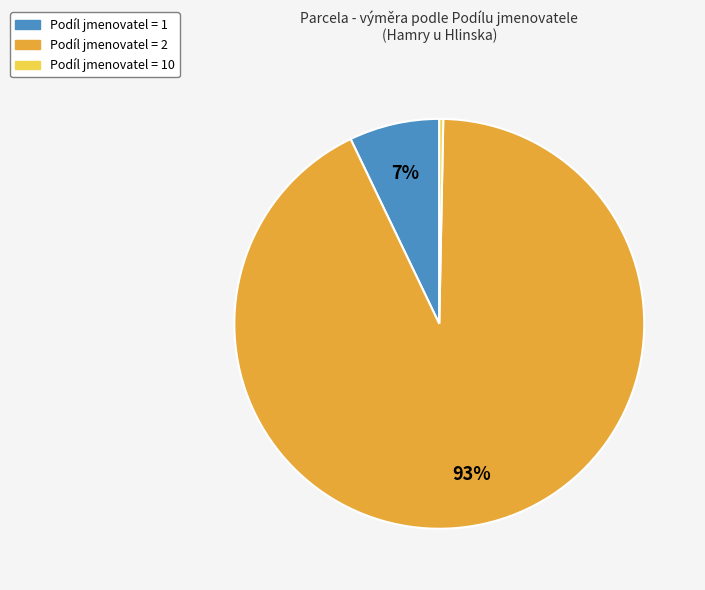

Does any single category account for the majority?

Yes